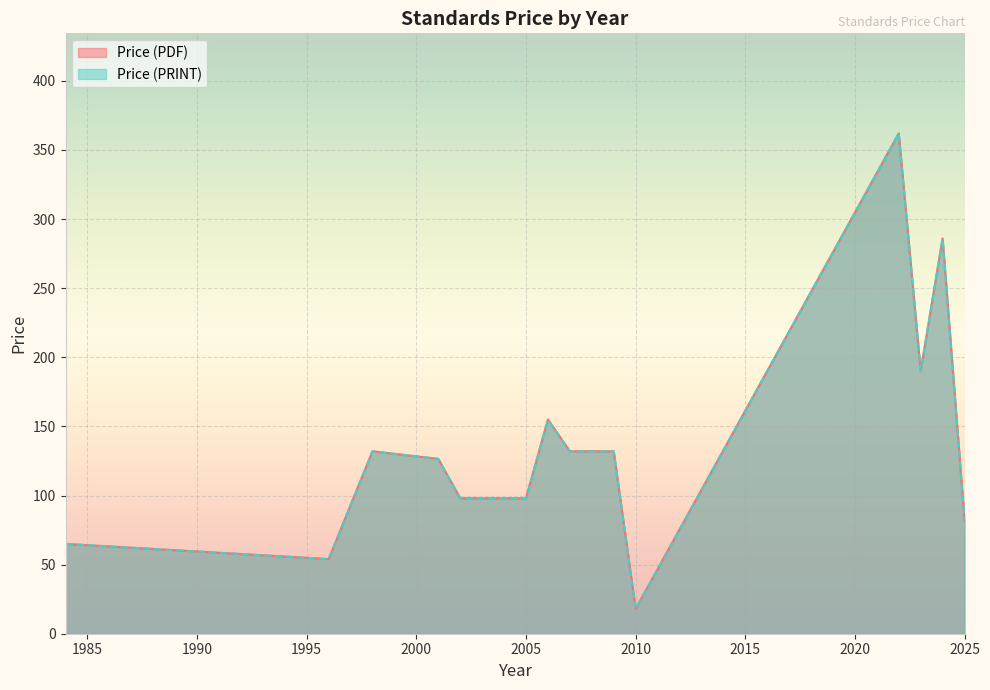

The Price (PDF) series shows 155.0 at 2006. True or false?

True